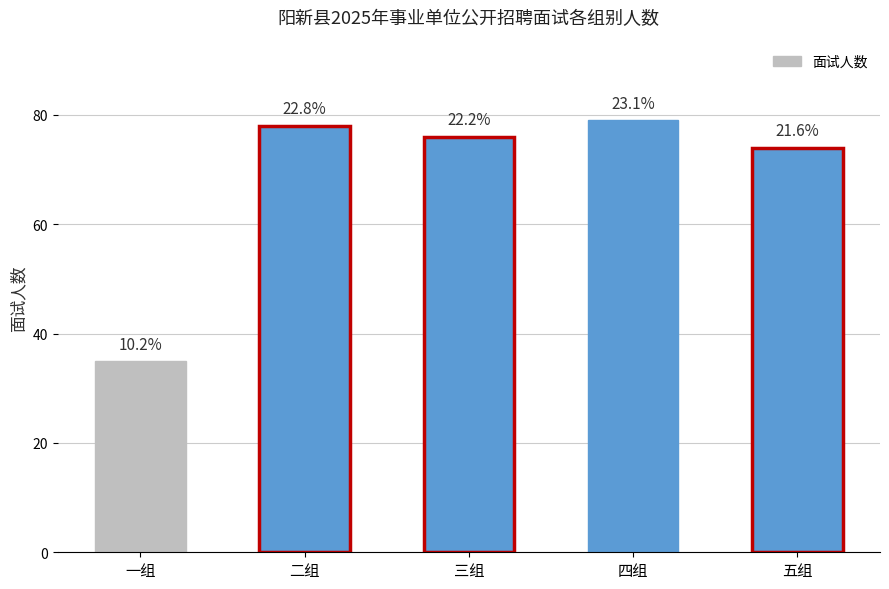

Does the chart contain any negative values?

No